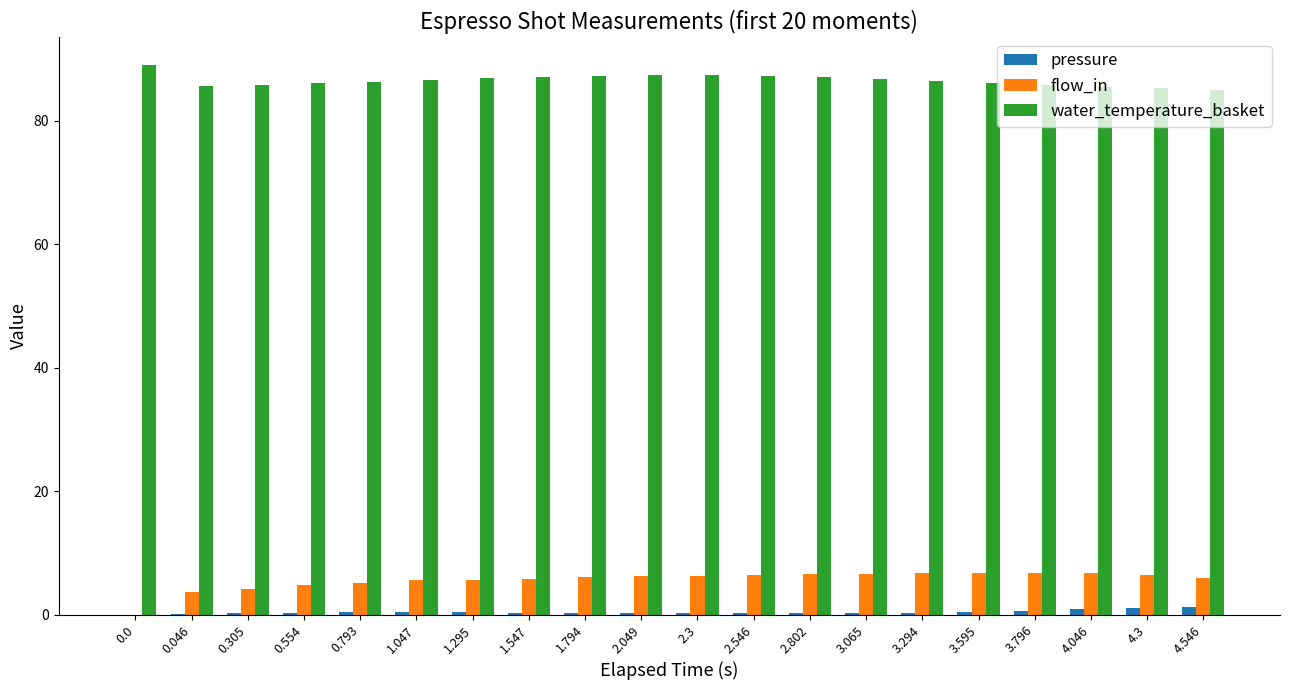

Which series has the largest total across all categories?

water_temperature_basket